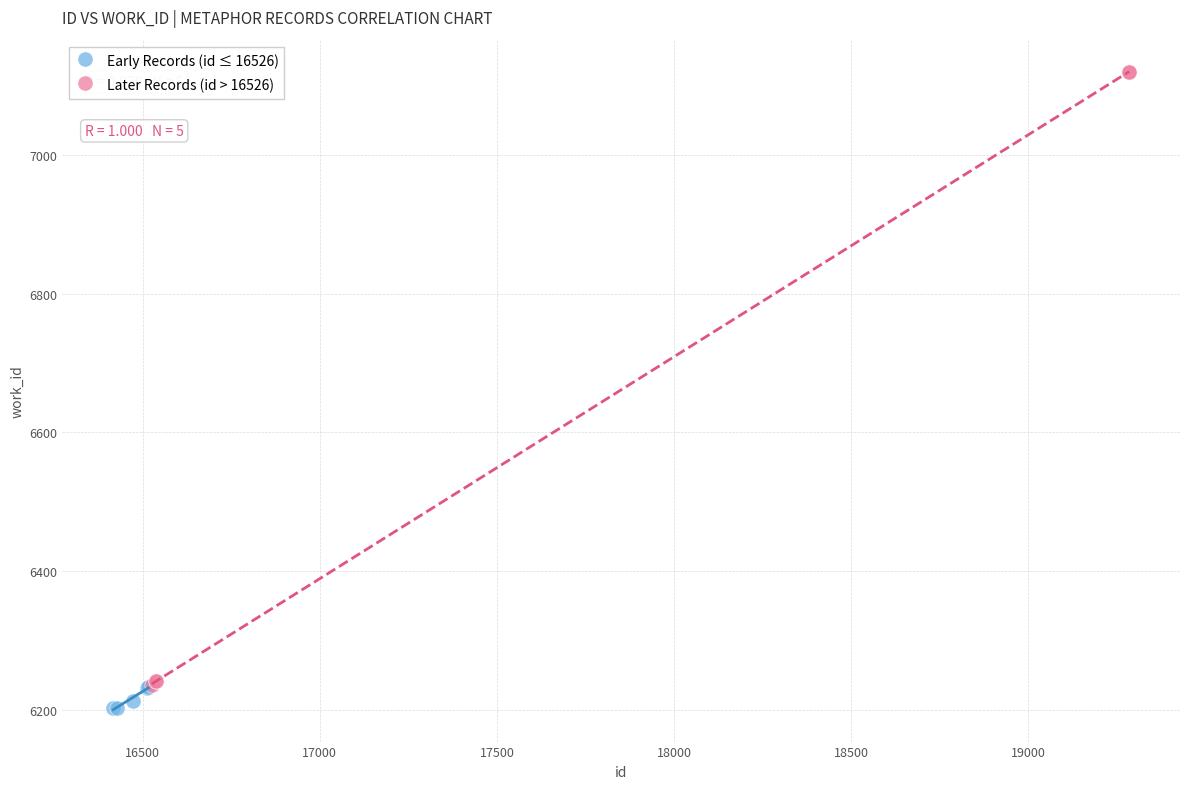

Which series has the largest Y range (max minus min)?

Later Records (id > 16526)